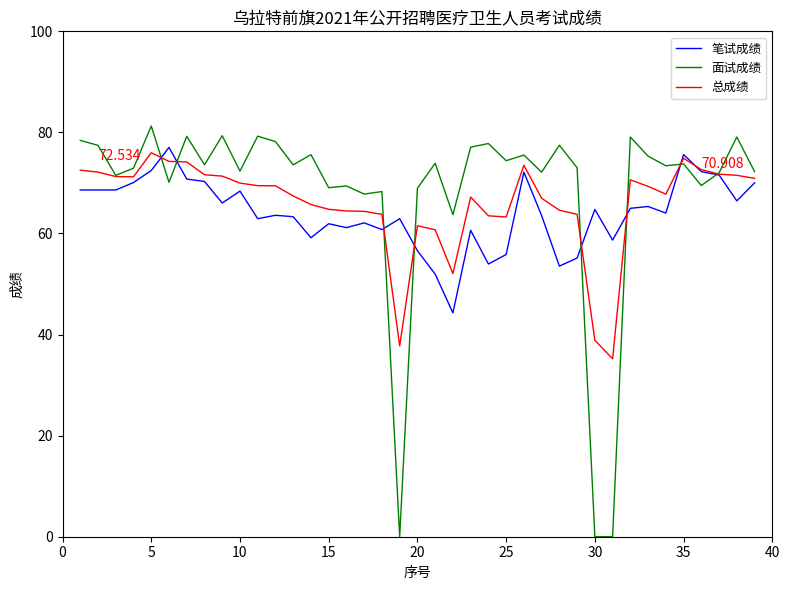

What is the minimum value for 总成绩?

35.2